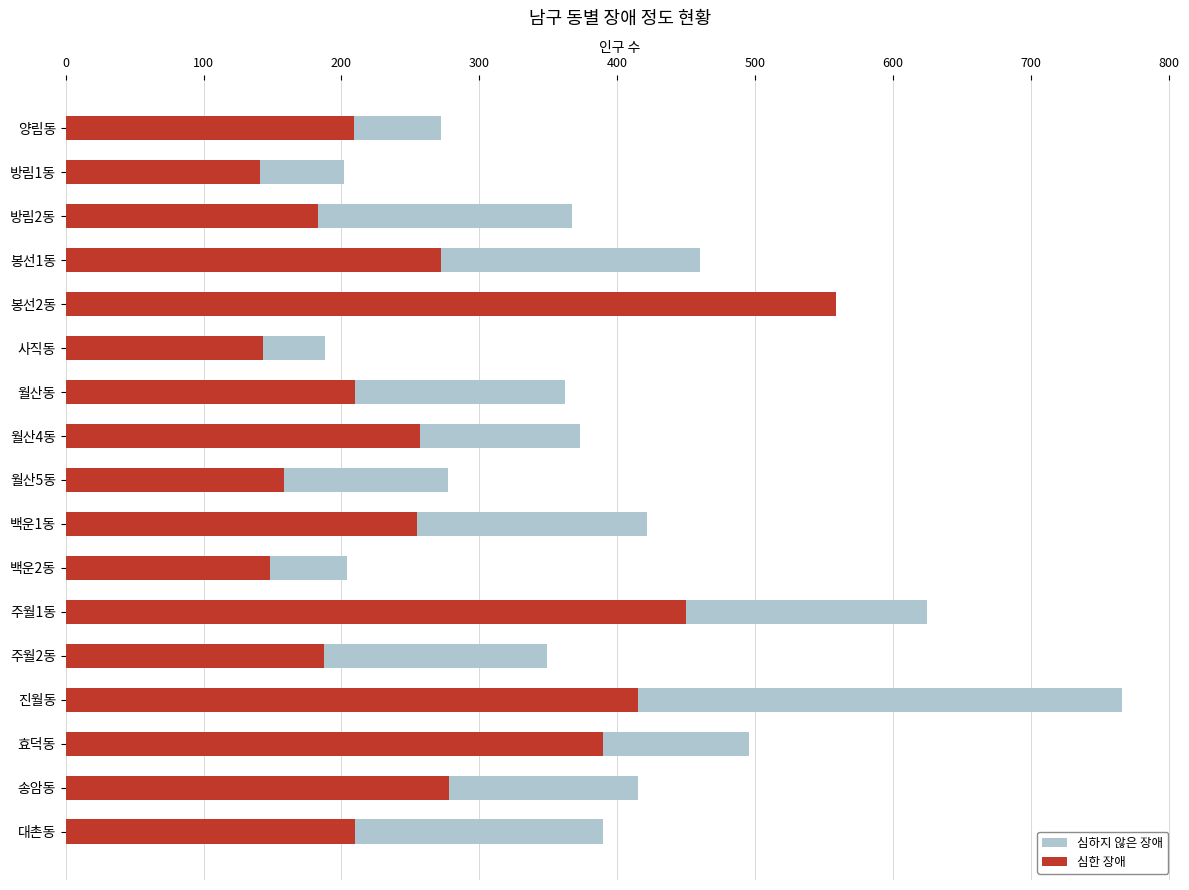

What is the spread (max minus min) of values at 대촌동?

180